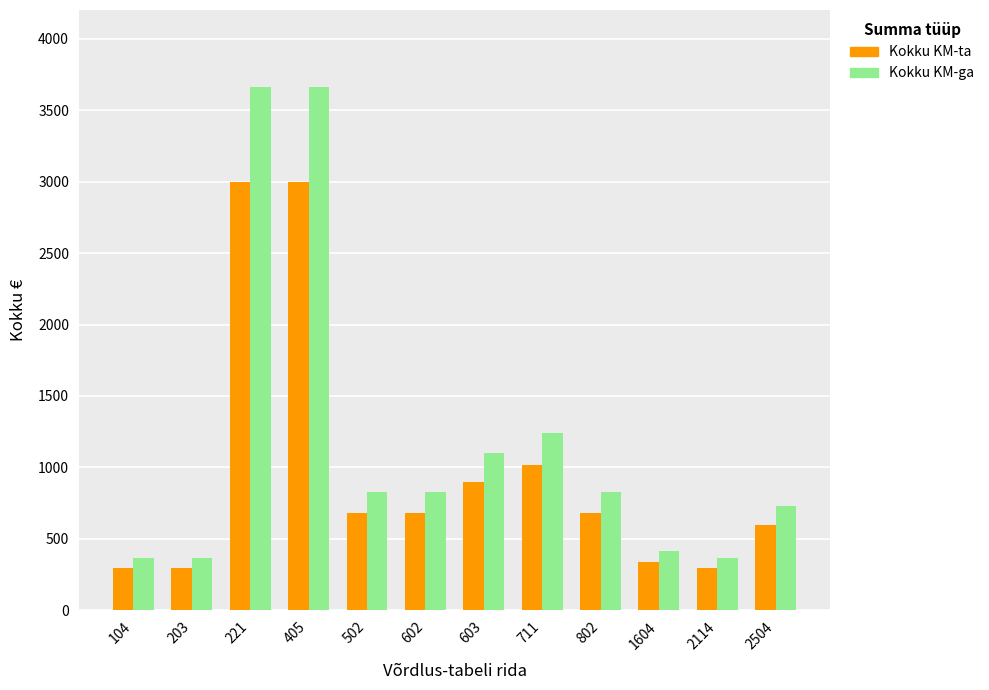

Where does the Kokku KM-ta series first go above 680?

221